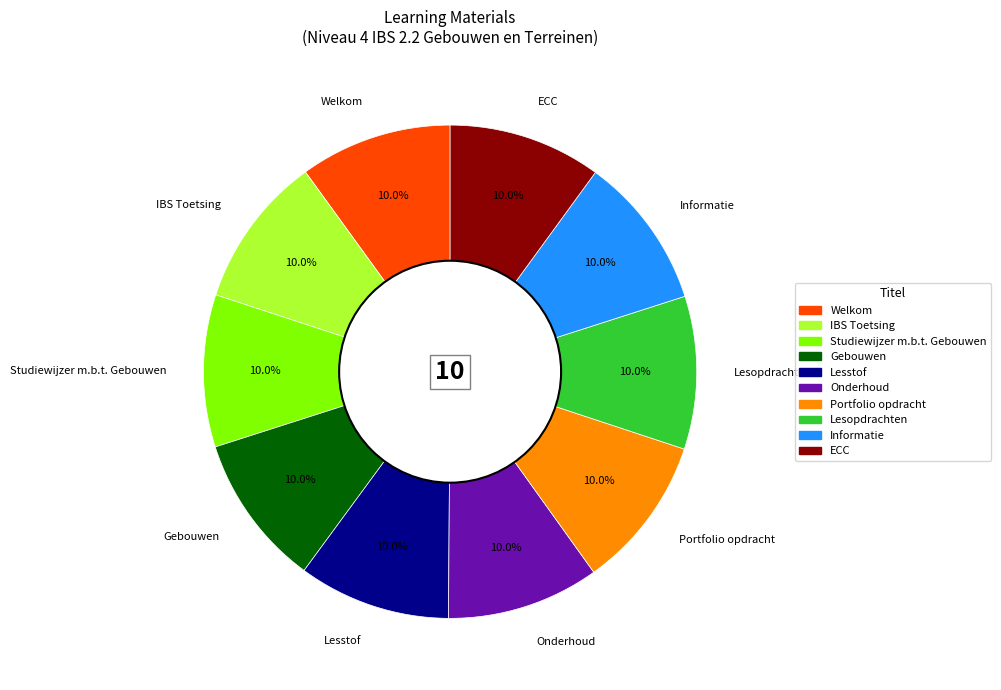

What is the ratio of the value at Gebouwen to the value at IBS Toetsing?

1.0